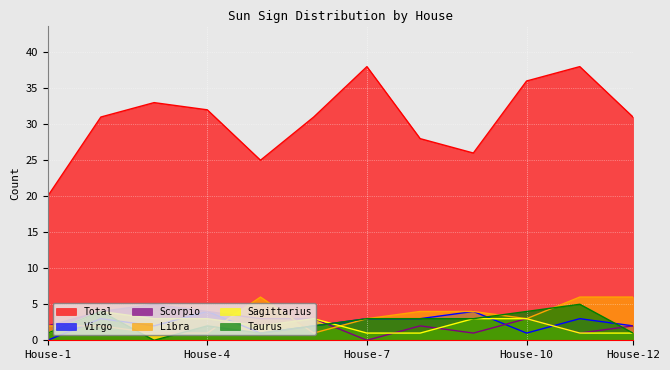

After their last crossing, which series has the higher values: Virgo or Sagittarius?

Virgo